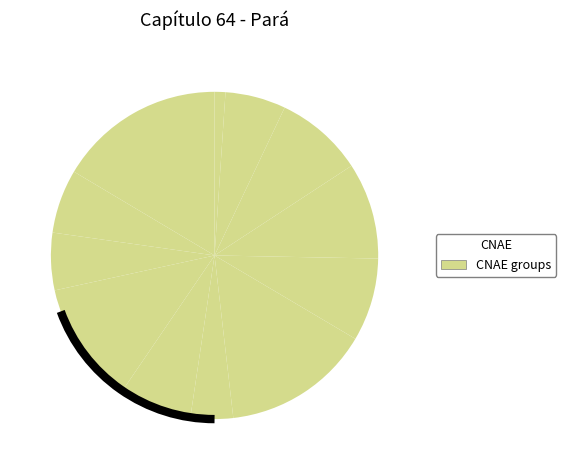

Rank the categories by value from highest to lowest.

4614, 4633, 4622, 4635, 4637, 4634, 4623, 4617, 4639, 4619, 4632, 4641